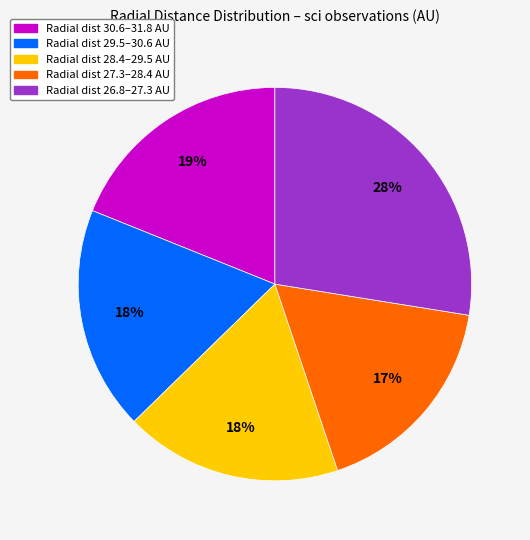

Does any single category account for the majority?

No